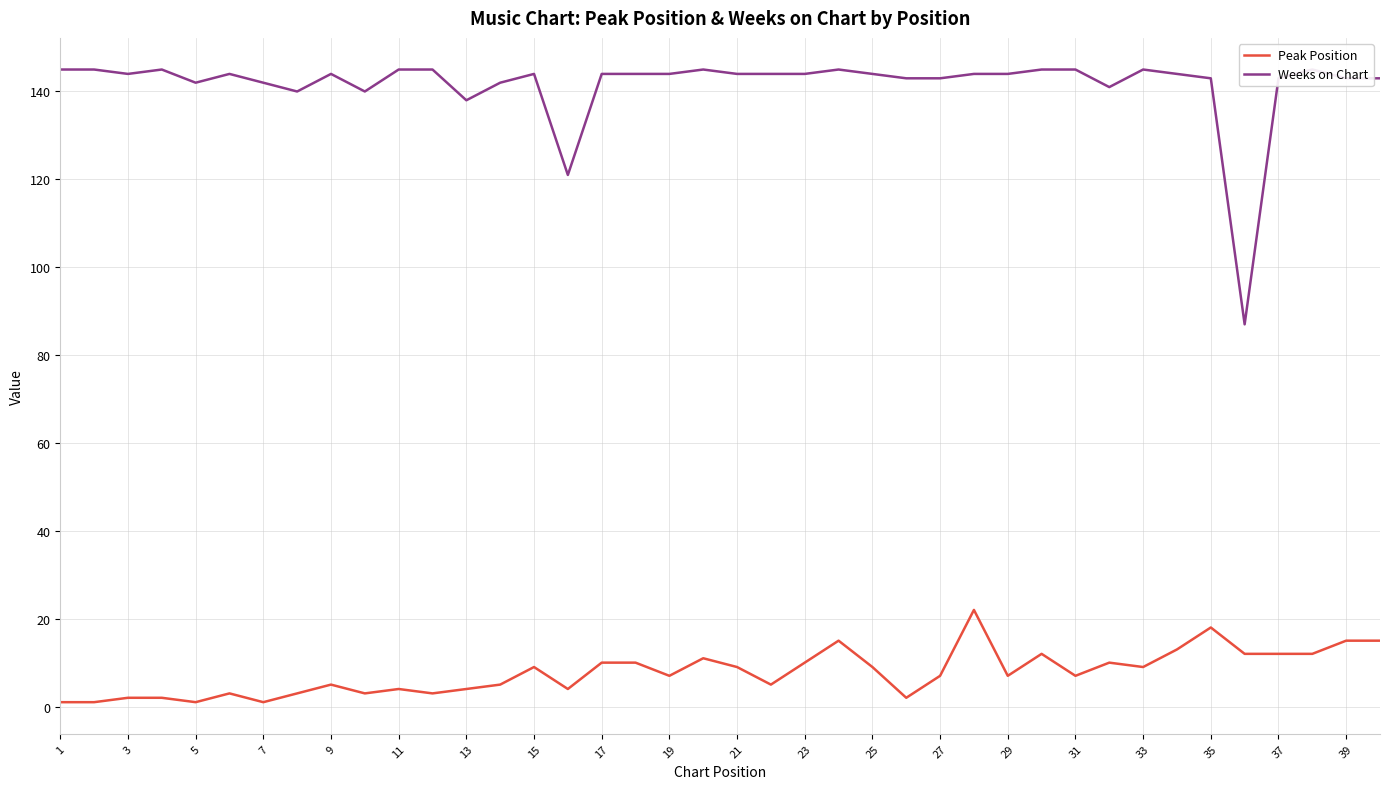

Which series has the widest spread of values?

Weeks on Chart